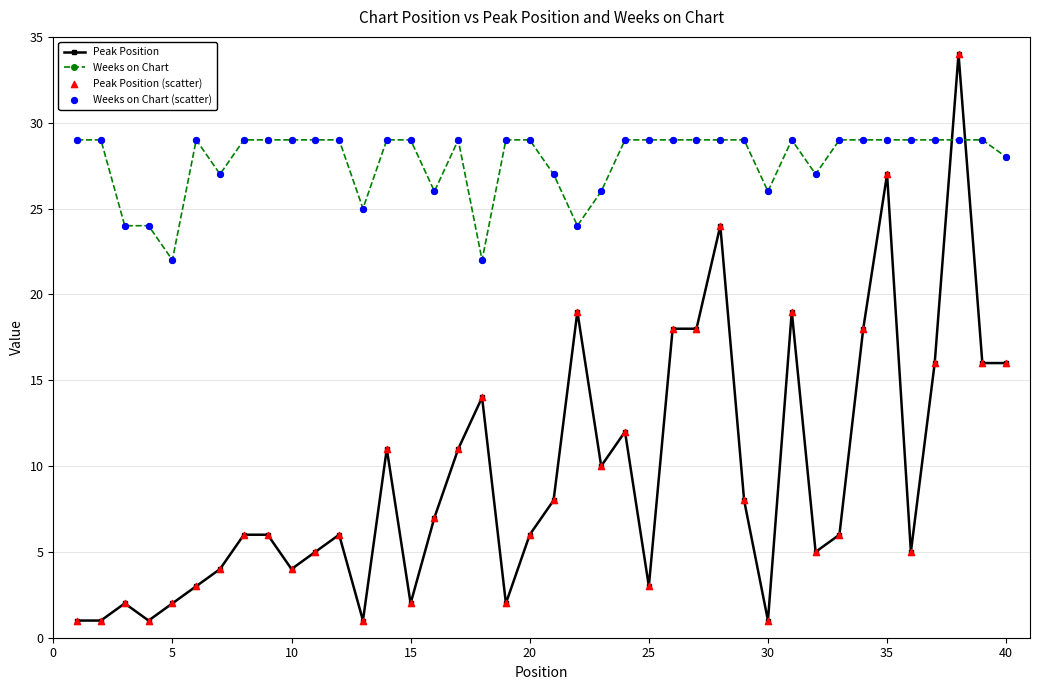

Which series has the largest total across all categories?

Weeks on Chart